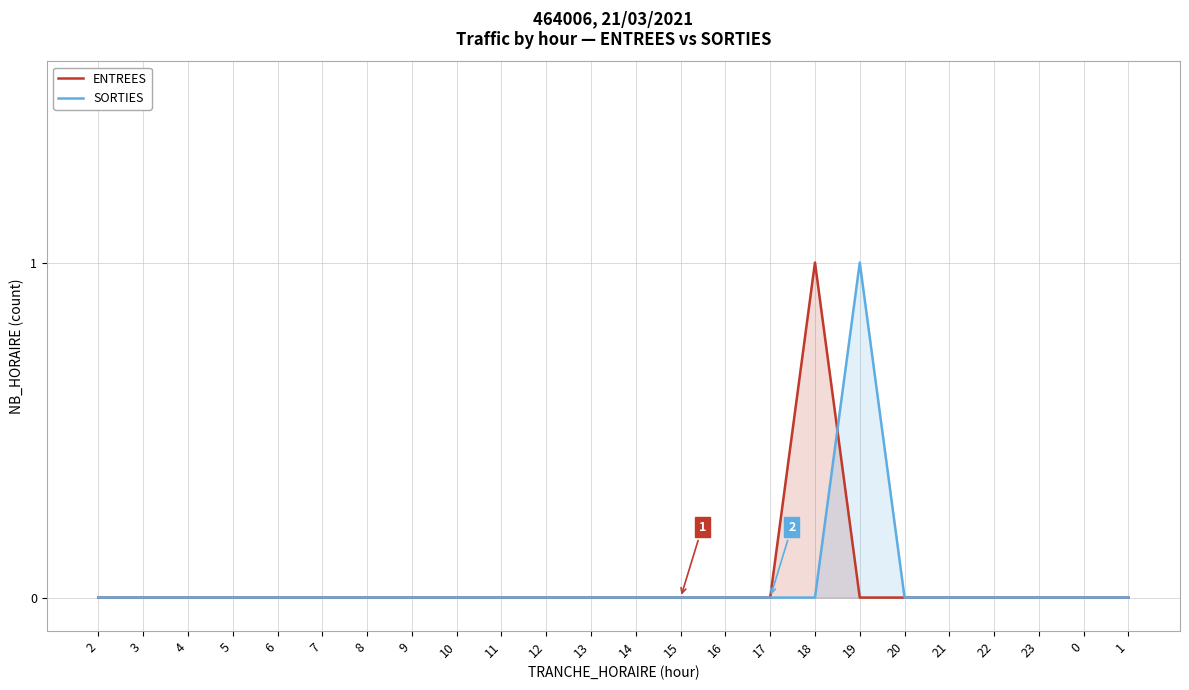

At which label is SORTIES closest to 0?

2